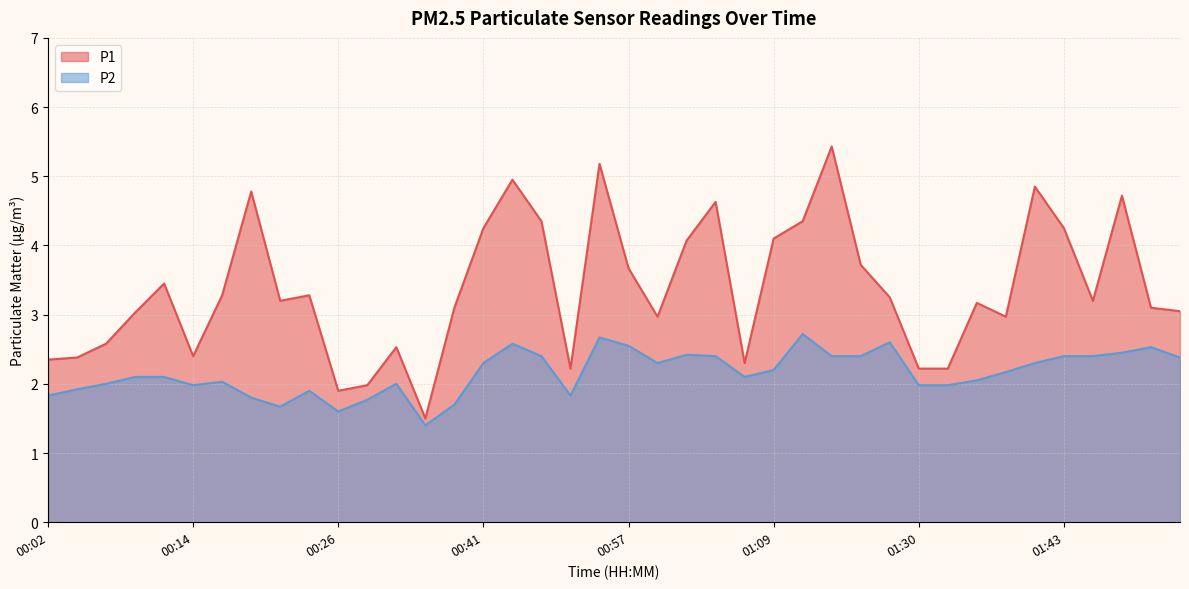

At which category does P2 reach its first local valley?

00:14